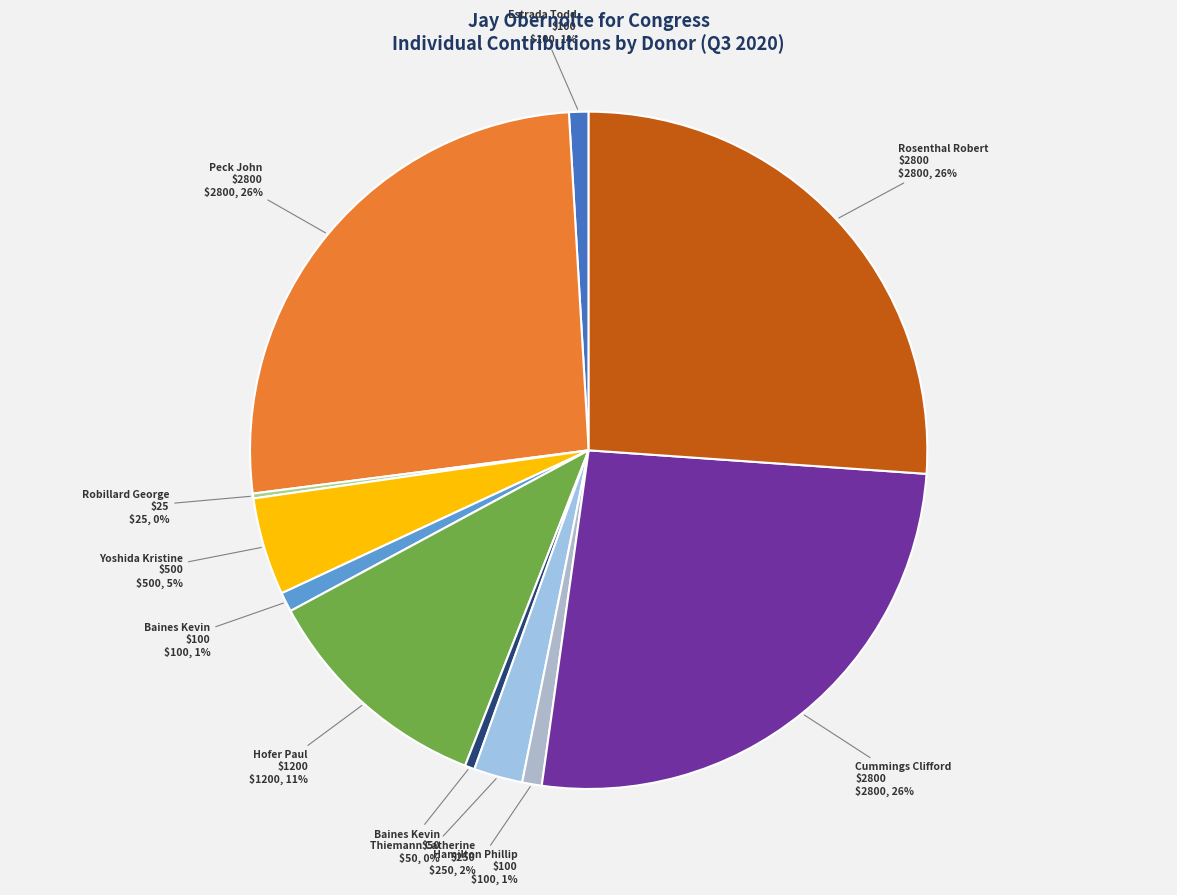

To the nearest percent, what is the difference between the largest and smallest slice percentages?

26%